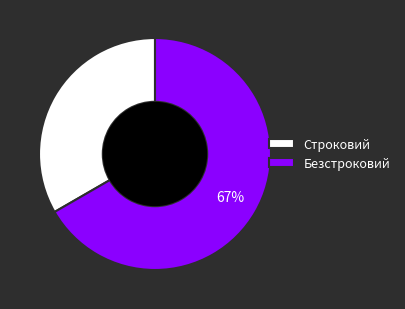

How many segments does this pie chart have?

2